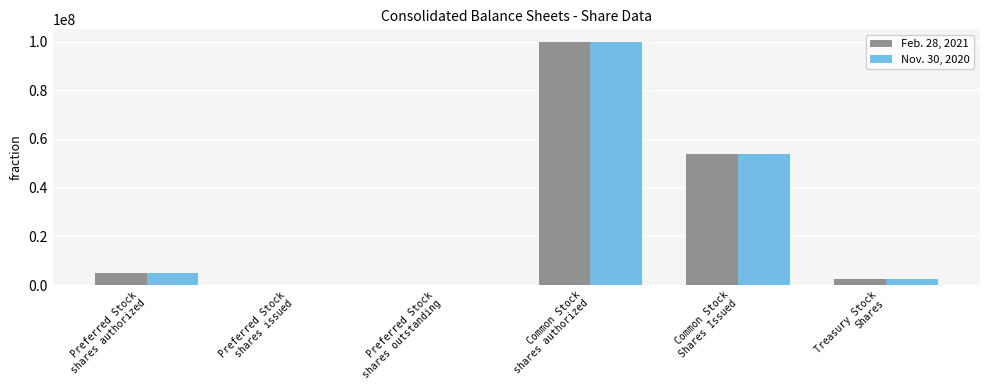

How many categories are shown in the chart?

6